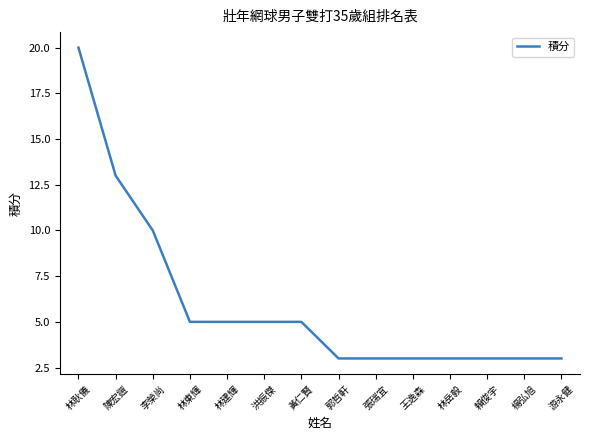

What is the maximum value shown in the chart?

20